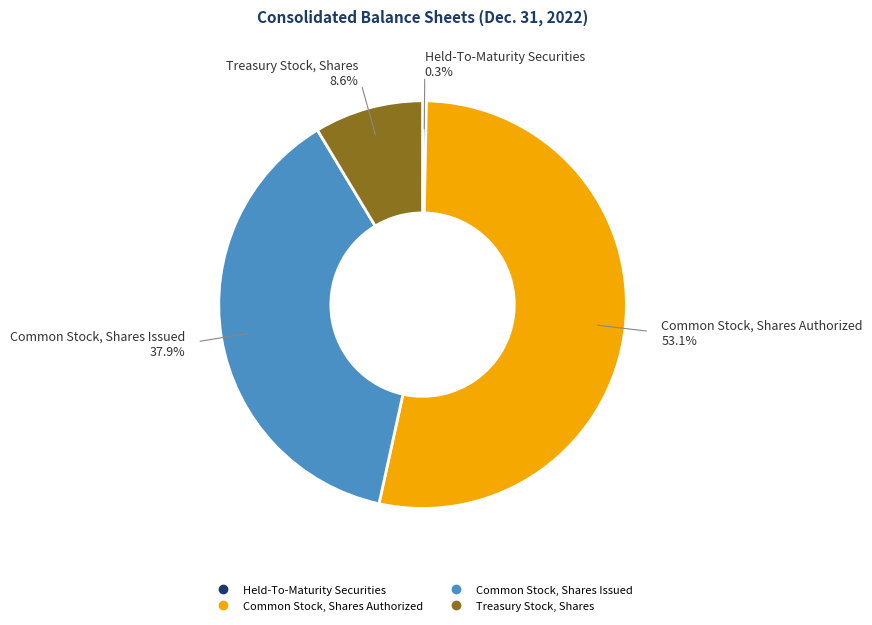

Is there a majority slice in this chart?

Yes